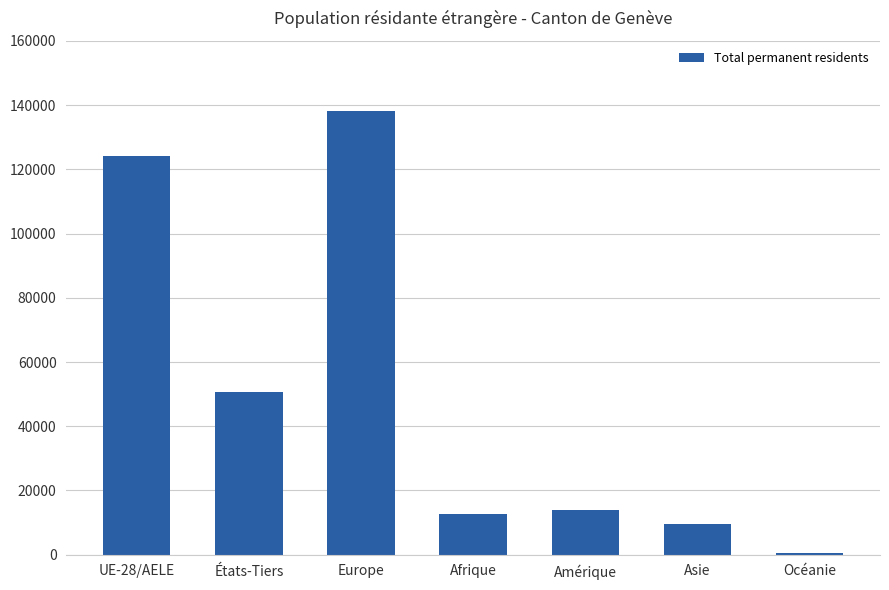

True or false: the data shows 124070 at UE-28/AELE.

True